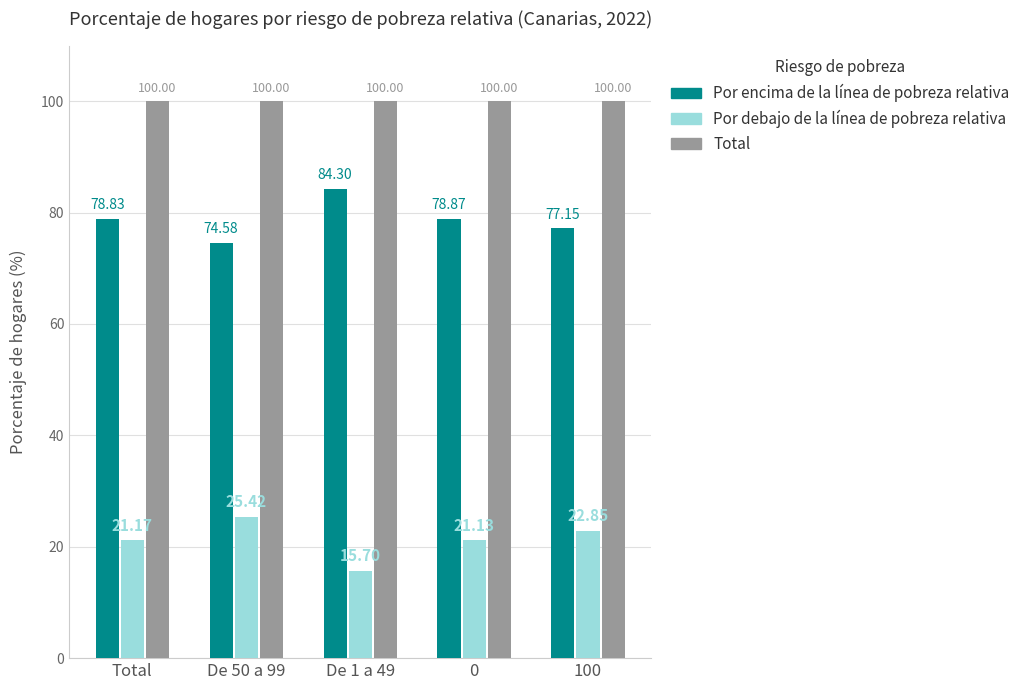

Rank the series by their maximum value, from highest to lowest.

Total, Por encima de la línea de pobreza relativa, Por debajo de la línea de pobreza relativa